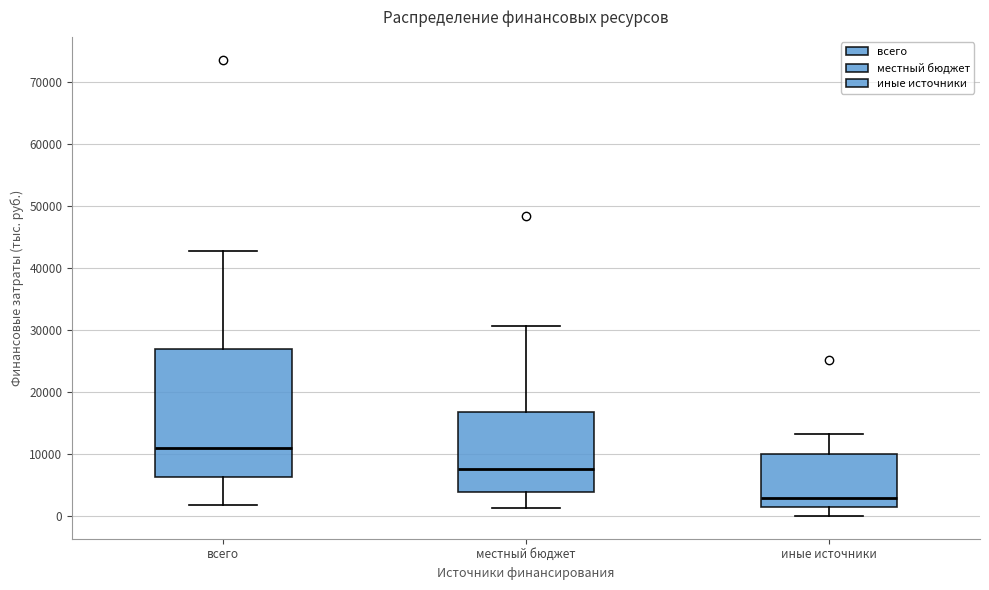

Which box has the lowest median line?

иные источники